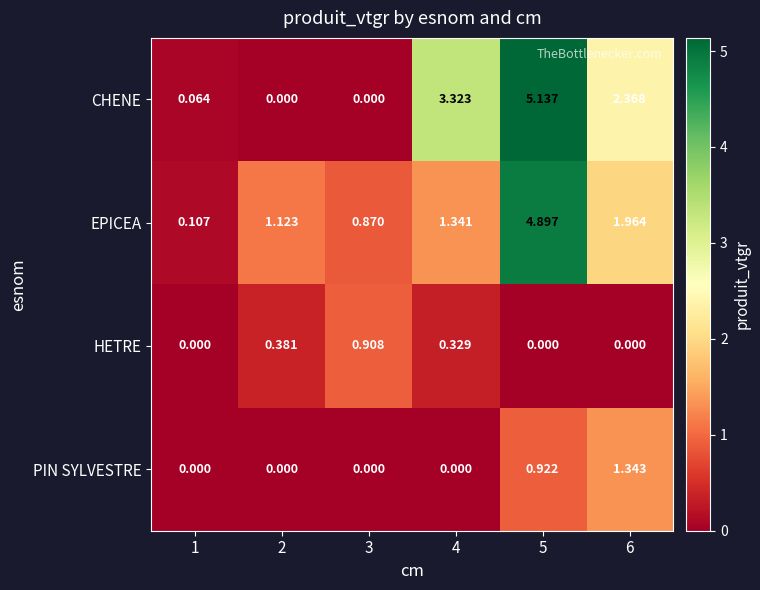

Which series has the largest range (max minus min)?

CHENE